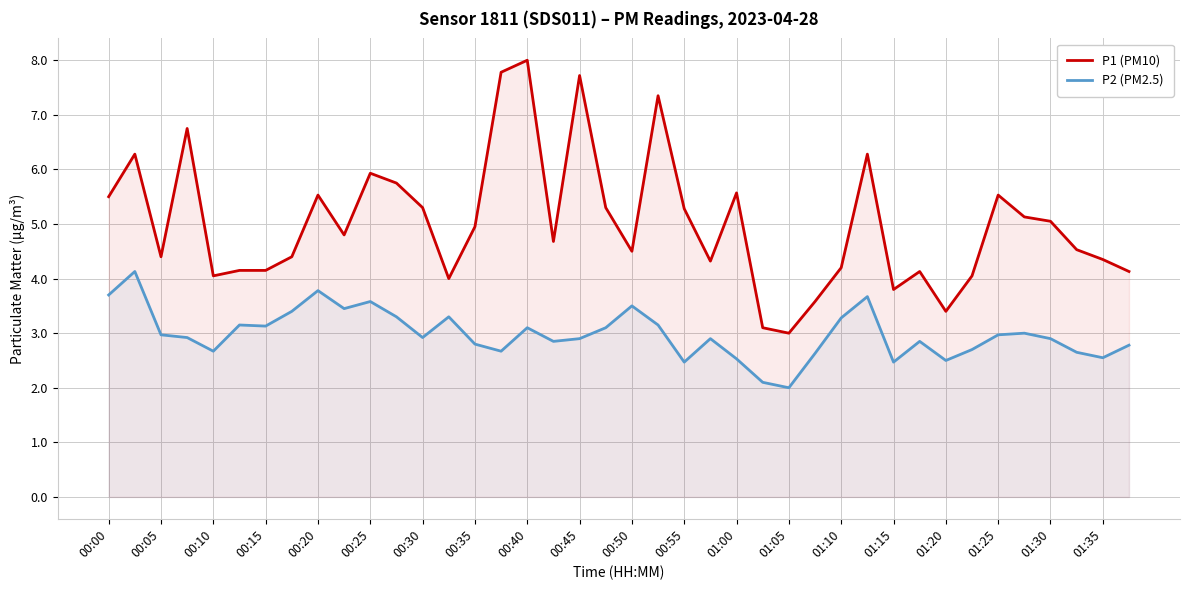

What is the sum of the P1 (PM10) values at 33 and 27?

7.6